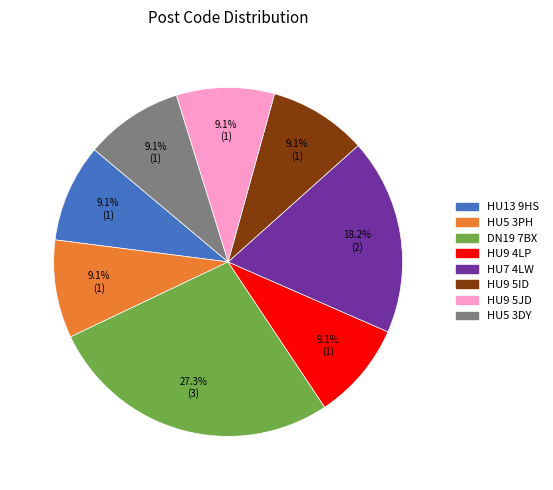

The DN19 7BX slice represents 27% of the pie. True or false?

True